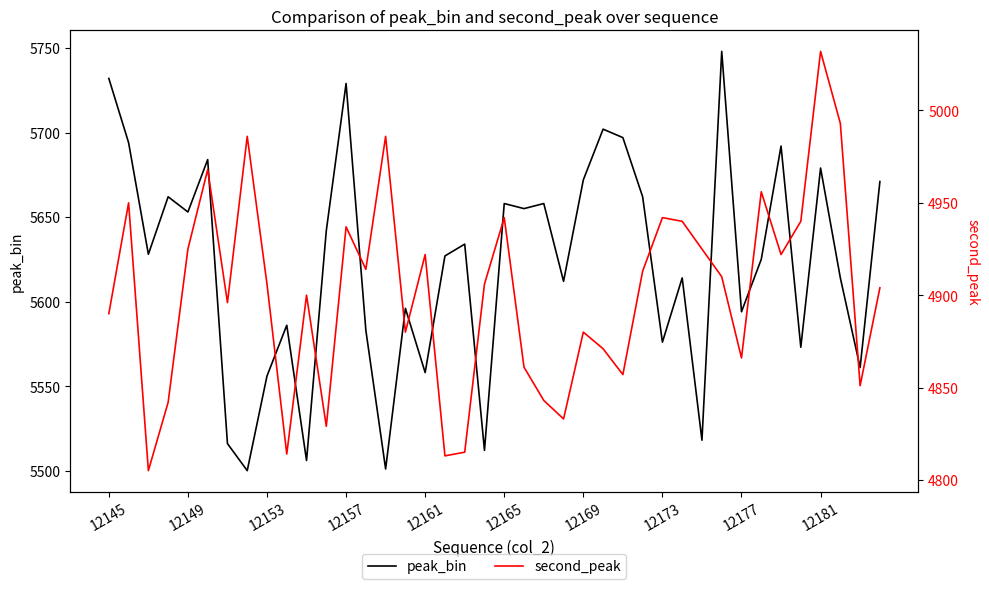

Reading left to right, extract all data points from this chart.

peak_bin: 5732	5694	5628	5662	5653	5684	5516	5500	5556	5586	5506	5642	5729	5583	5501	5596	5558	5627	5634	5512	5658	5655	5658	5612	5672	5702	5697	5662	5576	5614	5518	5748	5594	5625	5692	5573	5679	5614	5561	5671
second_peak: 4890	4950	4805	4842	4925	4968	4896	4986	4906	4814	4900	4829	4937	4914	4986	4880	4922	4813	4815	4906	4942	4861	4843	4833	4880	4871	4857	4913	4942	4940	4925	4910	4866	4956	4922	4940	5032	4993	4851	4904